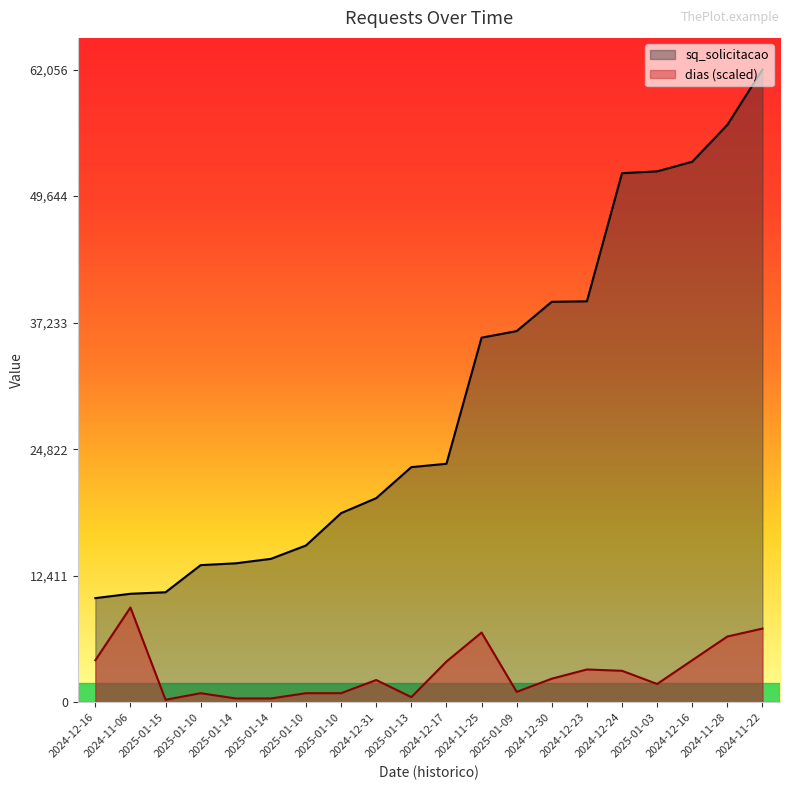

What is the label of the 4th point from the left?

2025-01-10